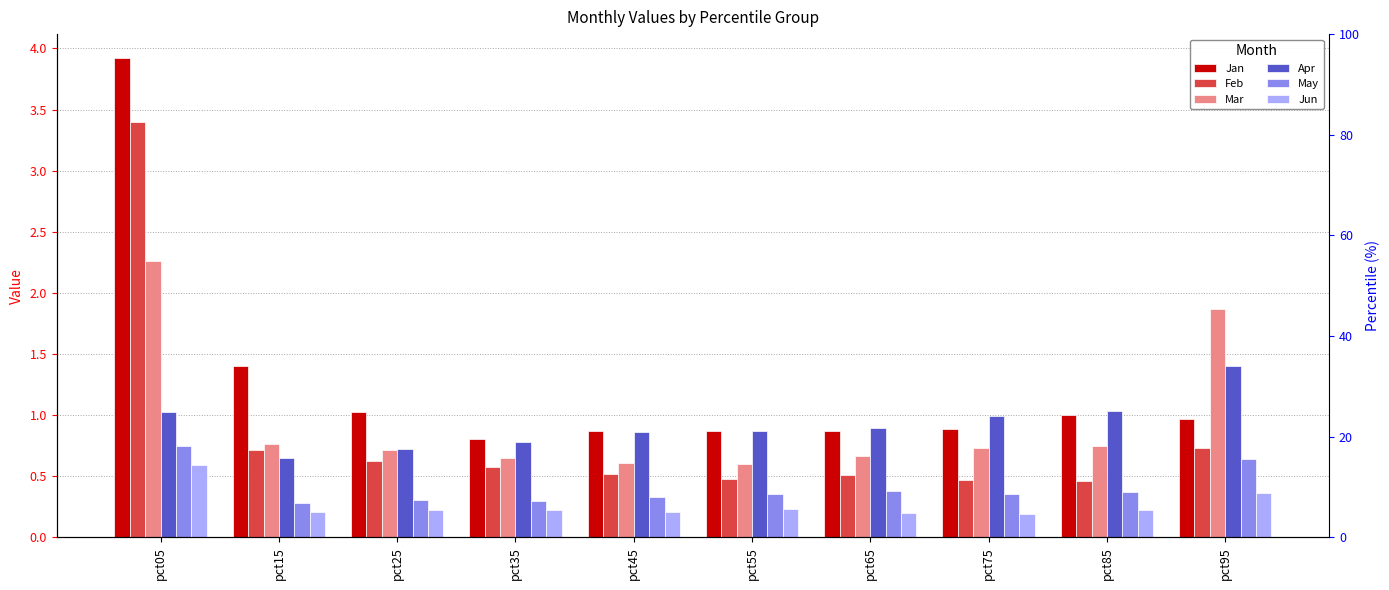

How many May values are between 0 and 1?

10